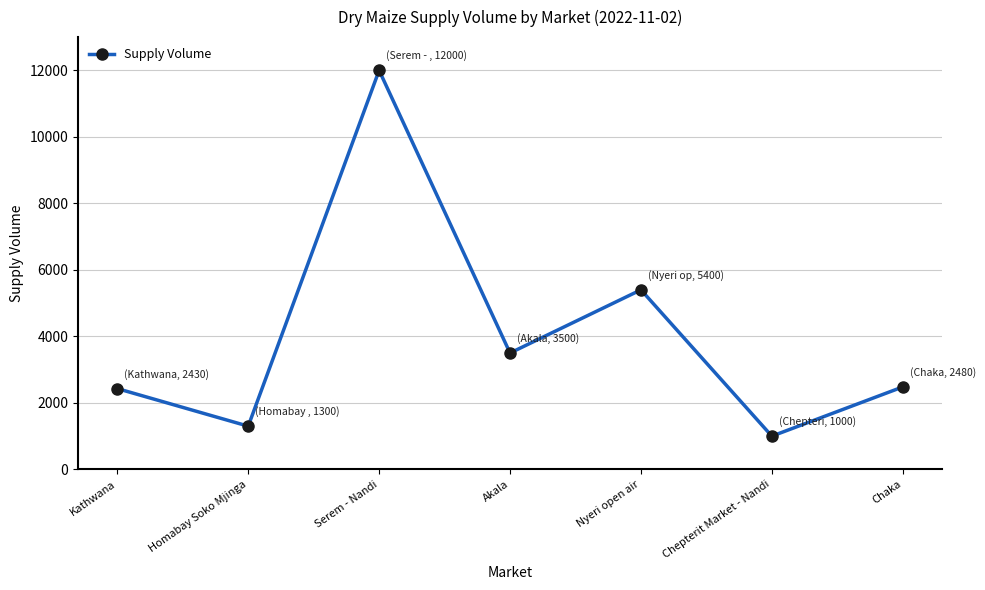

The value at Homabay Soko Mjinga is 1300. True or false?

True